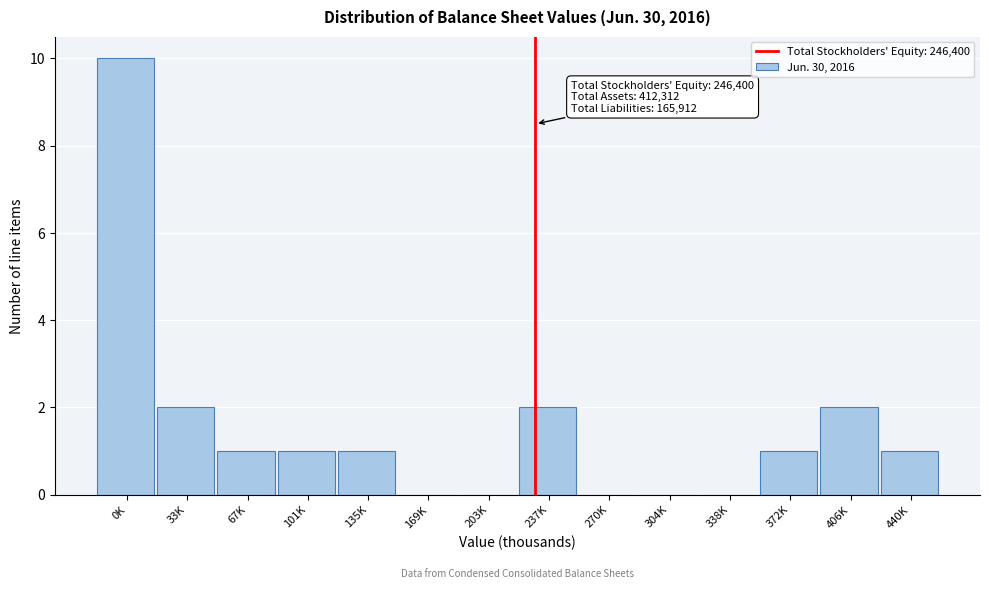

Reading right to left, extract all data points from this chart.

440K=1	406K=2	372K=1	338K=0	304K=0	270K=0	237K=2	203K=0	169K=0	135K=1	101K=1	67K=1	33K=2	0K=10